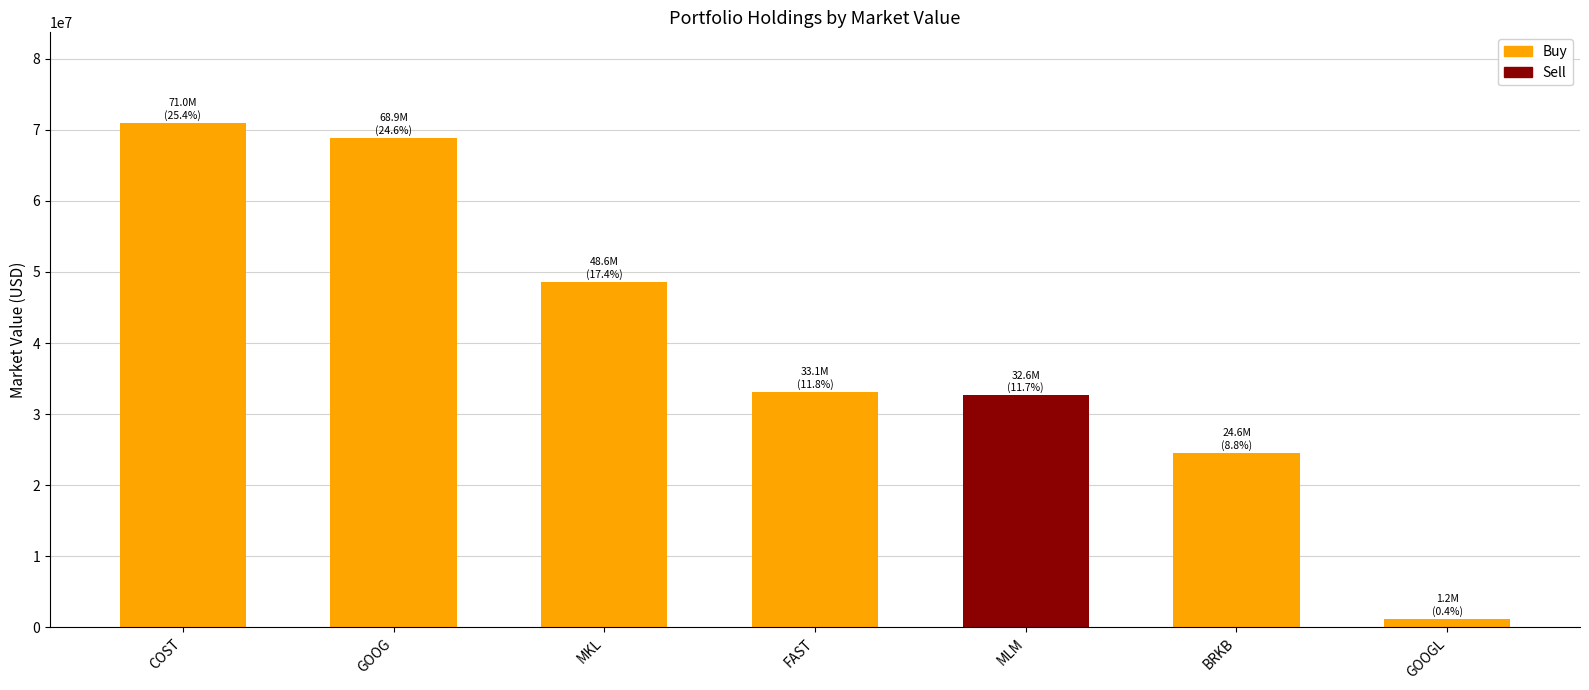

What is the label of the 5th bar from the right?

MKL